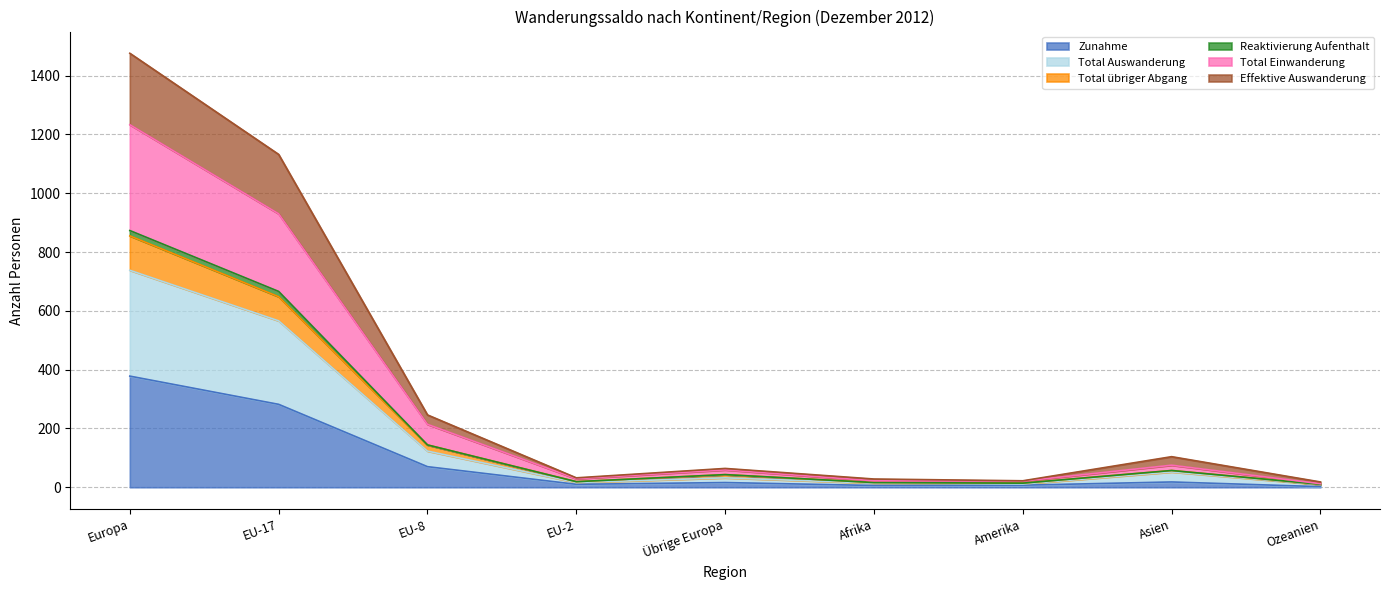

The Zunahme series shows 10 at Amerika. True or false?

False